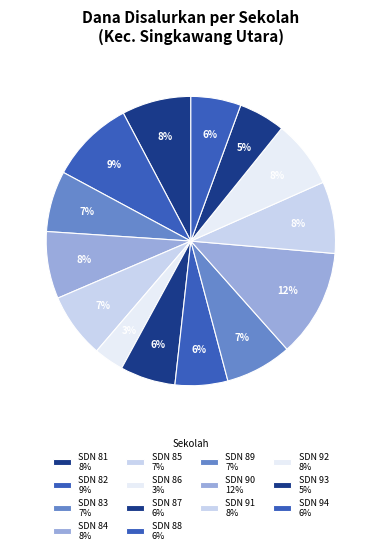

Is SDN 94 the majority of the pie?

No